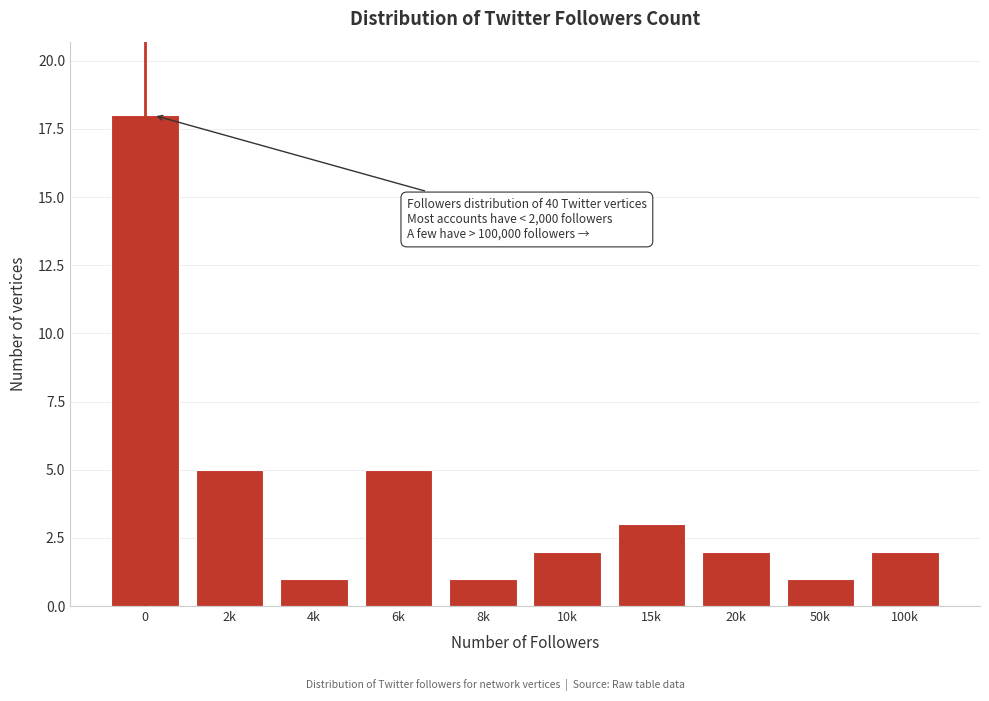

Reading left to right, list all the values displayed in this chart.

18	5	1	5	1	2	3	2	1	2